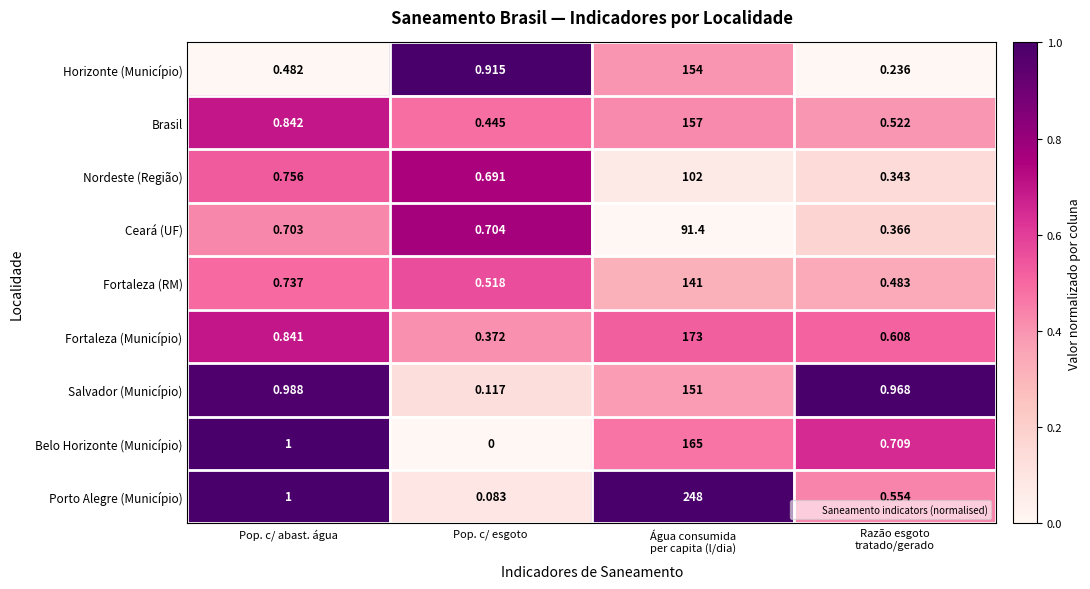

Rank the series by their maximum value, from lowest to highest.

Ceará (UF), Nordeste (Região), Fortaleza (RM), Salvador (Município), Horizonte (Município), Brasil, Belo Horizonte (Município), Fortaleza (Município), Porto Alegre (Município)